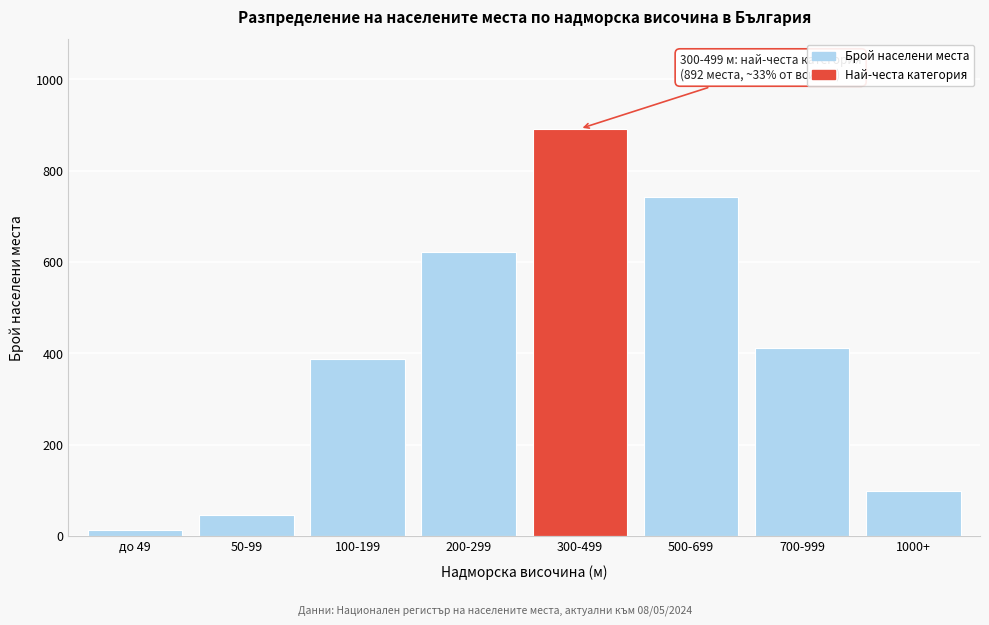

Reading right to left, extract all data points from this chart.

98	412	743	892	621	387	45	12